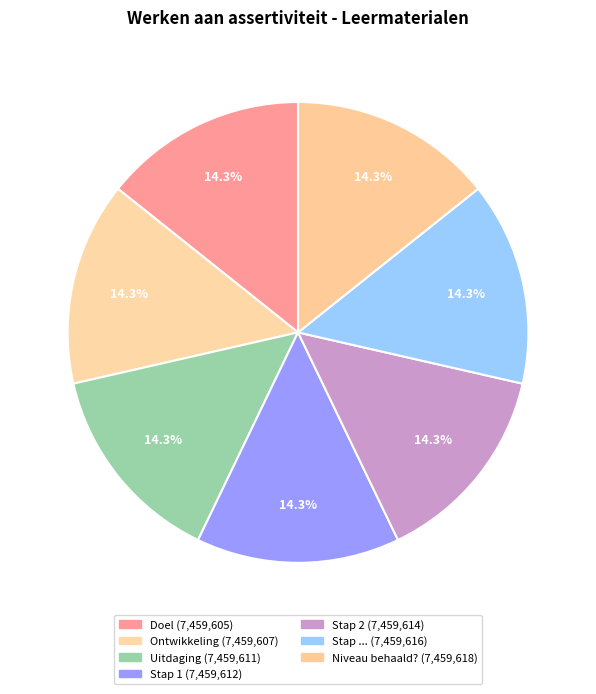

Between Ontwikkeling and Doel, which is larger?

Ontwikkeling